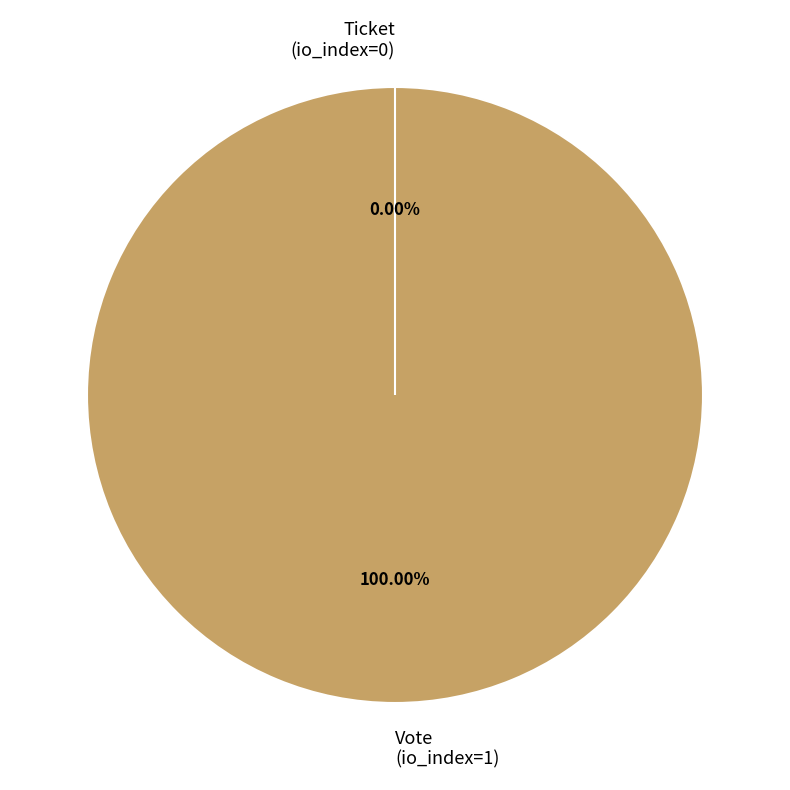

Do Vote (io_index=1) and Ticket (io_index=0) together represent more than half of the pie?

Yes